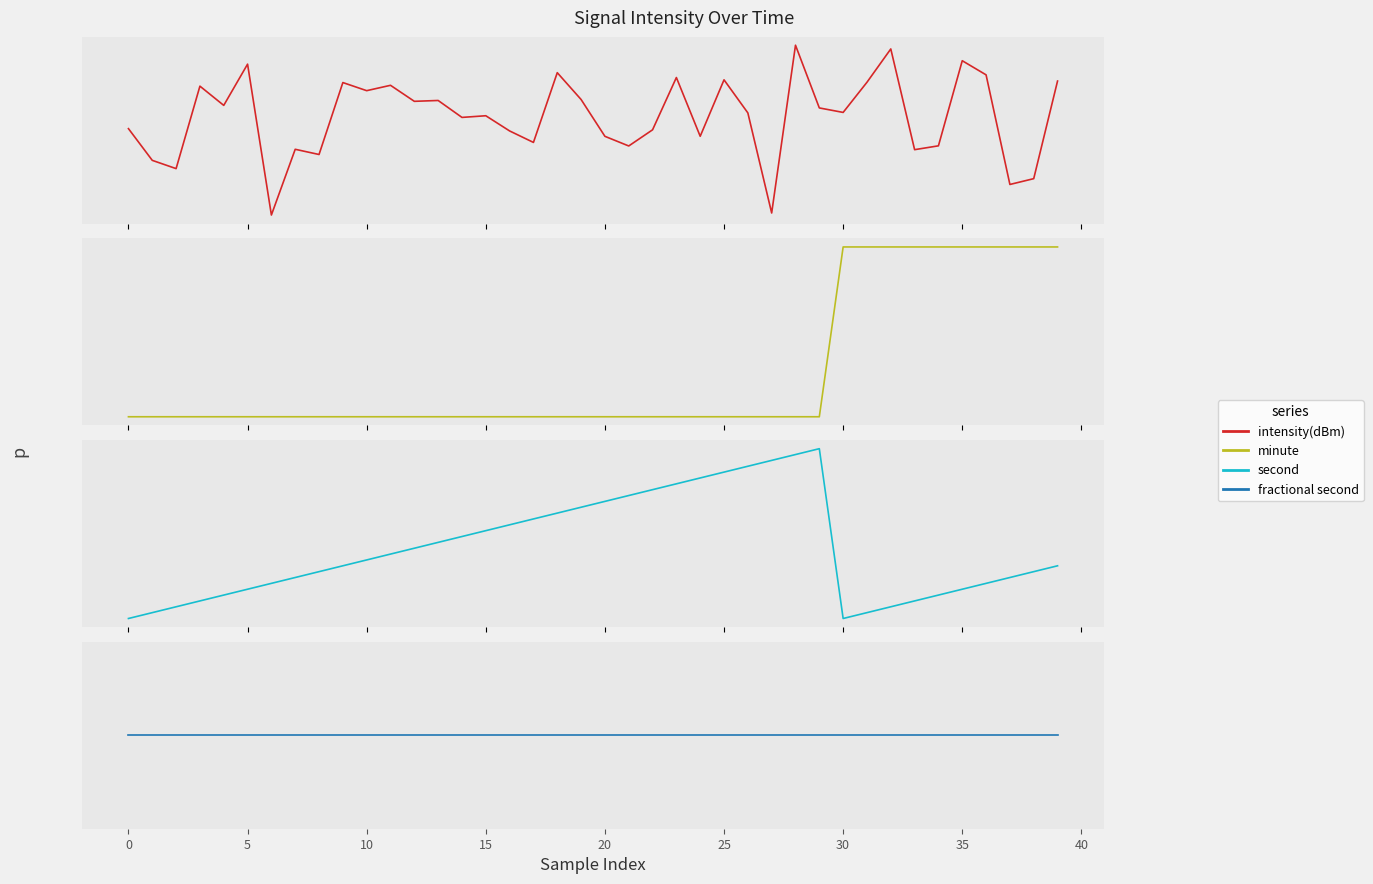

Between 20 and 27, which series saw the biggest shift?

second